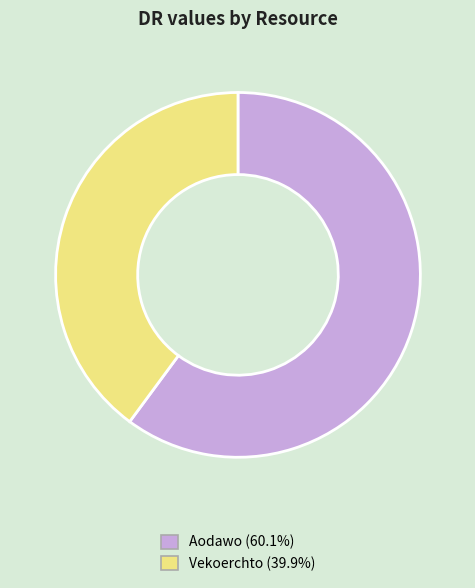

Is there a majority slice in this chart?

Yes